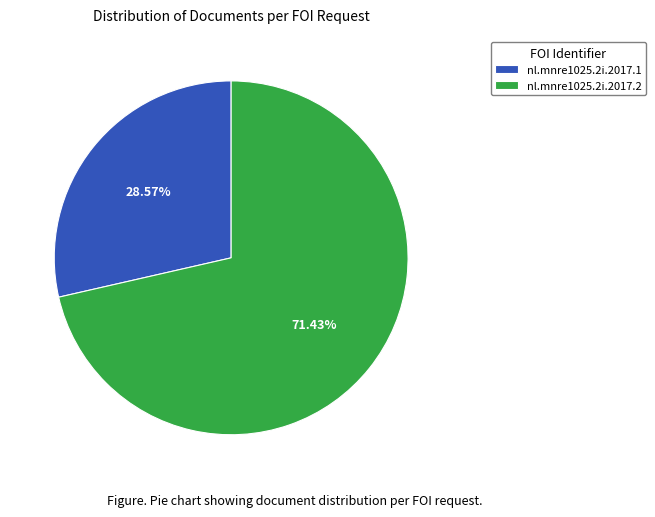

What is the ratio of the value at nl.mnre1025.2i.2017.1 to the value at nl.mnre1025.2i.2017.2?

0.4